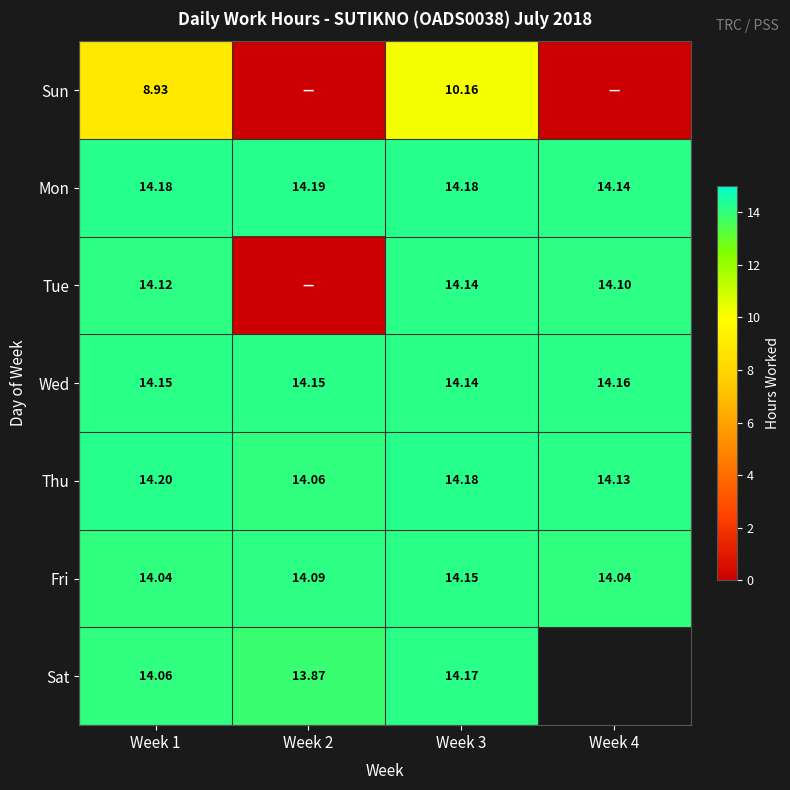

Is it true that Wed equals 14.2 at Week 4?

True